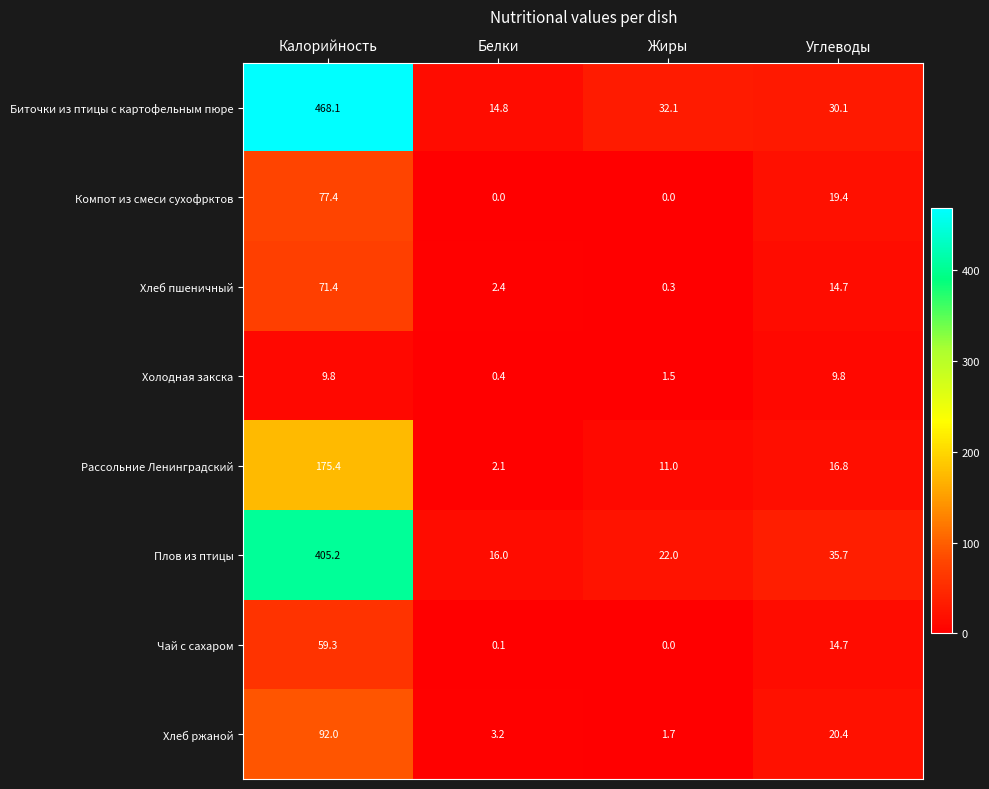

At how many categories does at least one series exceed 364?

1